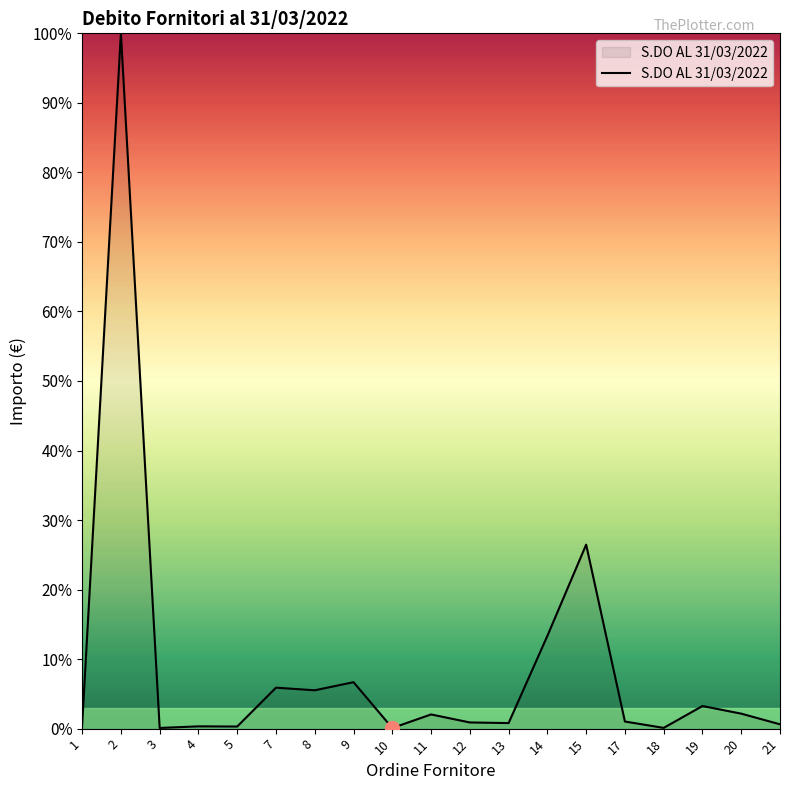

Where is the data nearest to the value 50?

15